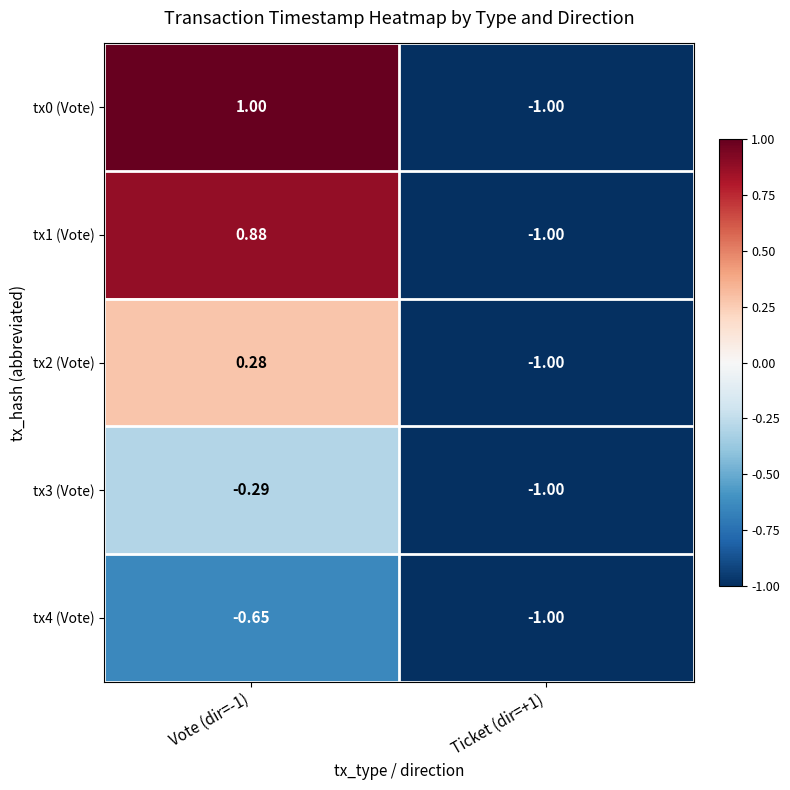

Which category has the lowest value across all series?

Ticket (dir=+1)